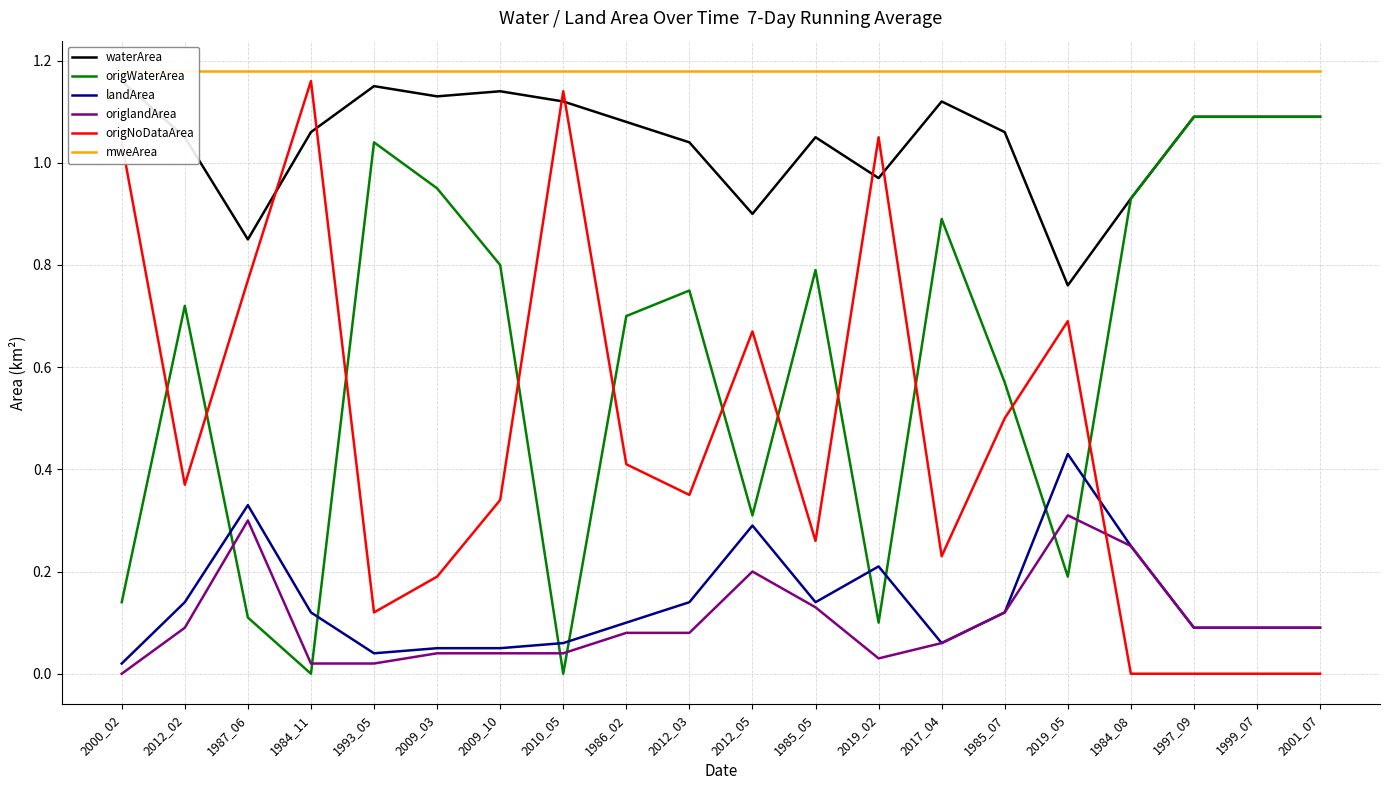

True or false: origWaterArea has a value of 0.7 at 1984_11.

False